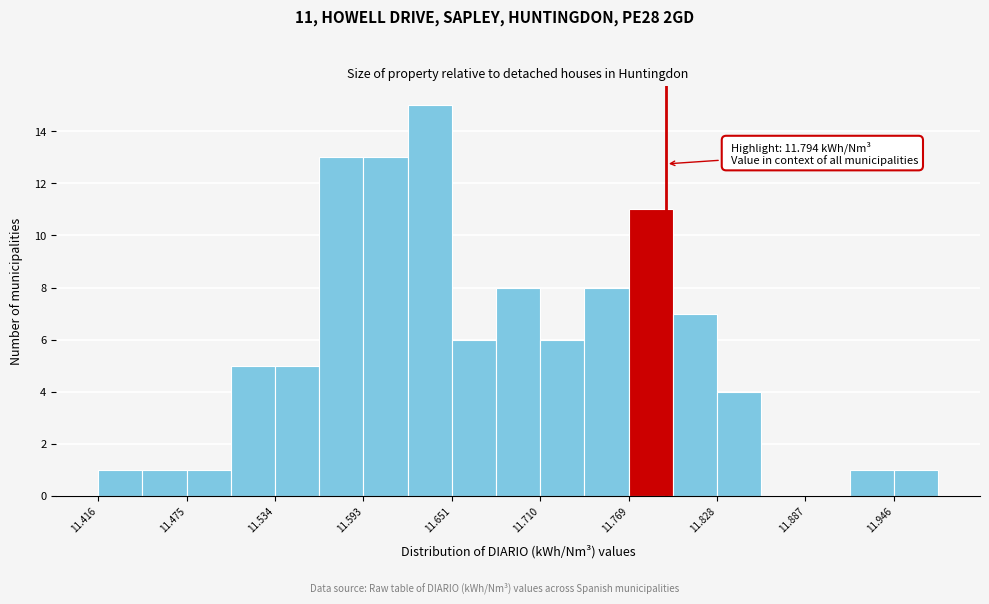

Around what value on the x-axis is the tallest bar? Give the approximate position of its centre, as read against the axis.

11.64